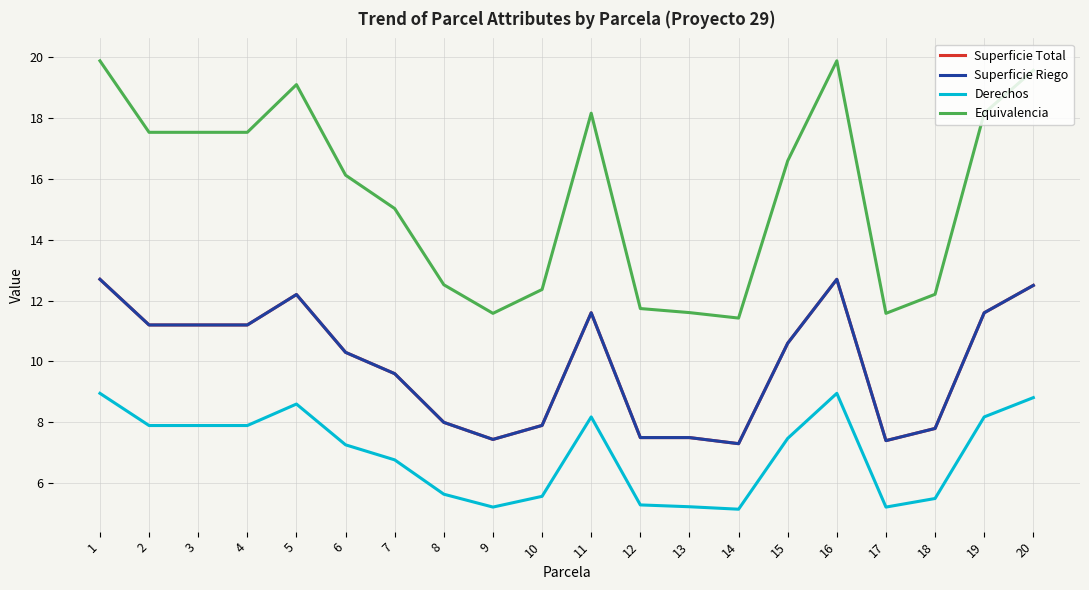

Does the chart display data point markers on the line(s)?

No